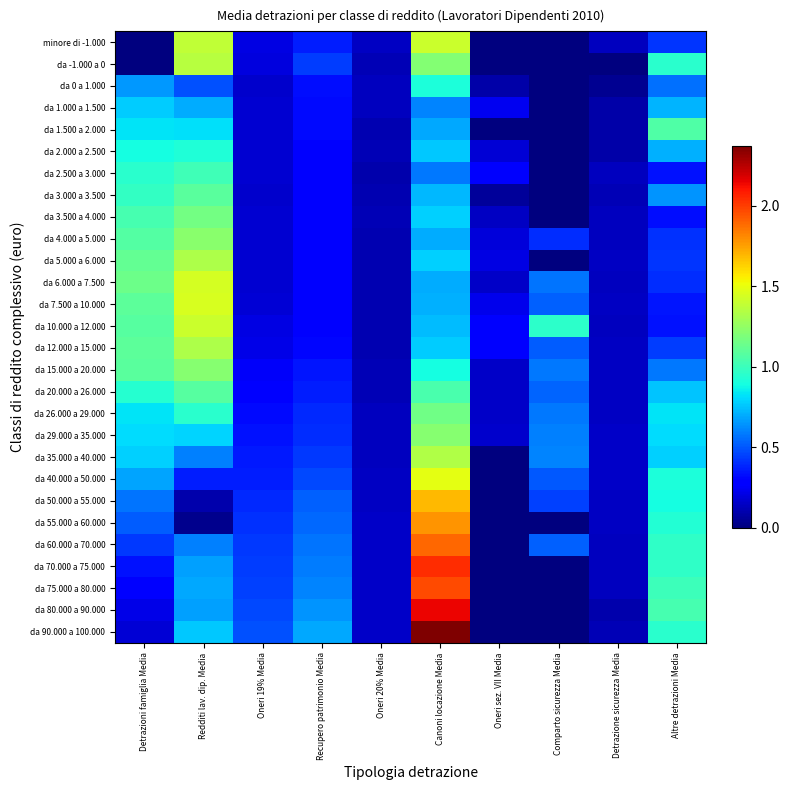

Which series changed the most between Oneri 19% Media and Canoni locazione Media?

da 90.000 a 100.000